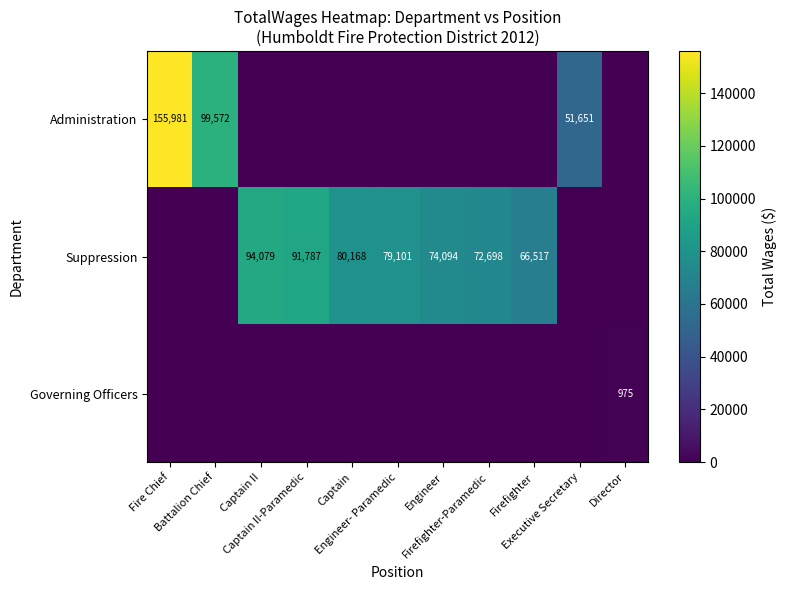

Is it true that Suppression equals 94079 at Captain II?

True